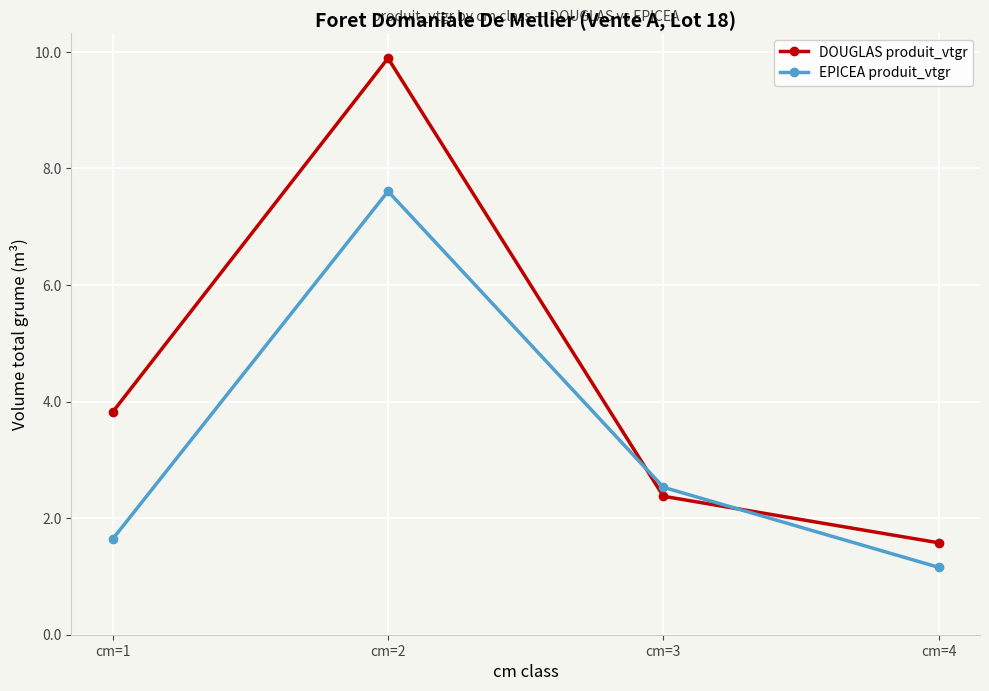

Is it true that DOUGLAS produit_vtgr equals 2.4 at cm=3?

True